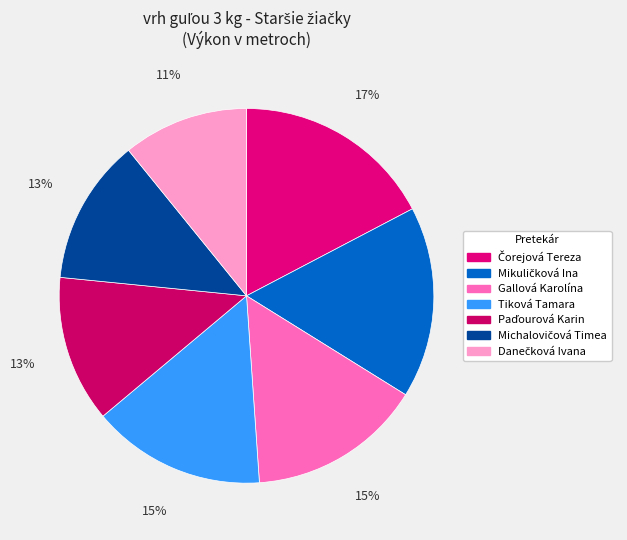

How many slices are in this pie chart?

7